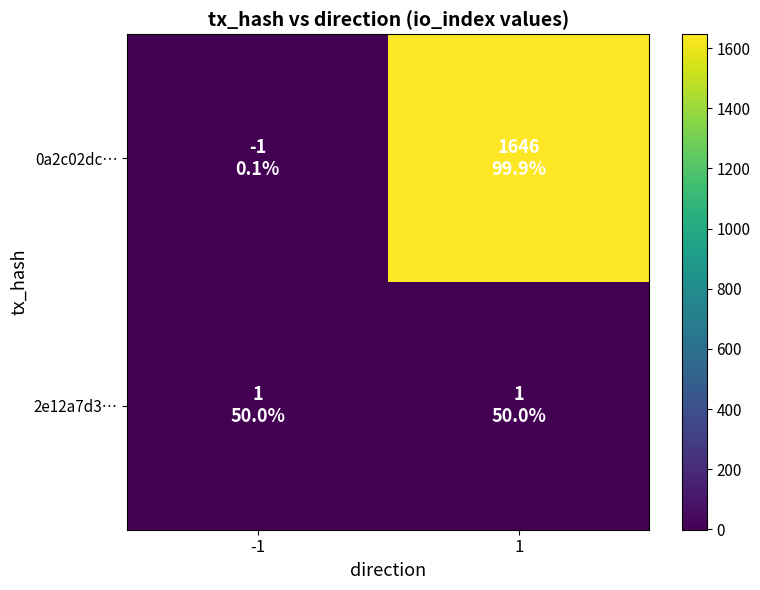

Between -1 and 1, which series saw the biggest shift?

0a2c02dc…